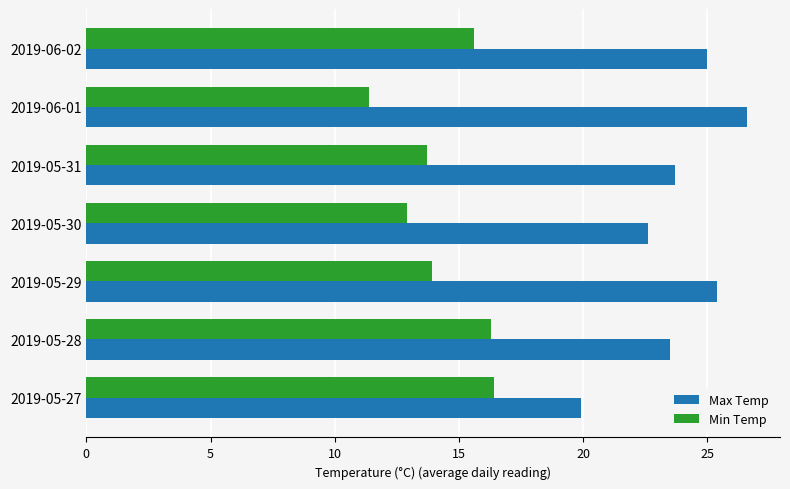

Which series changed the most between 2019-05-31 and 2019-06-02?

Min Temp